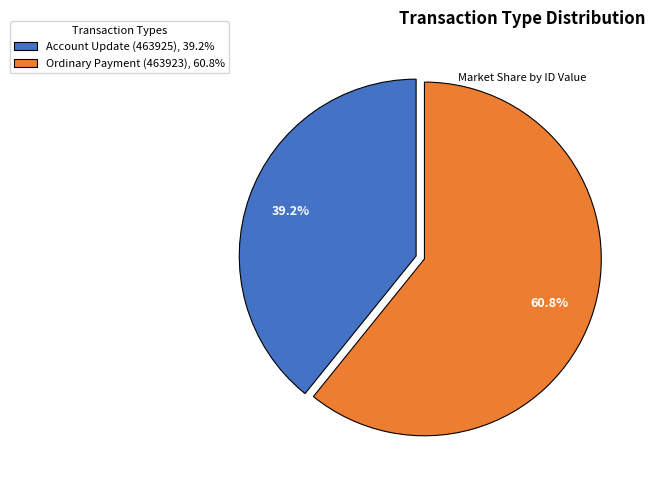

Count the number of slices in the pie.

2